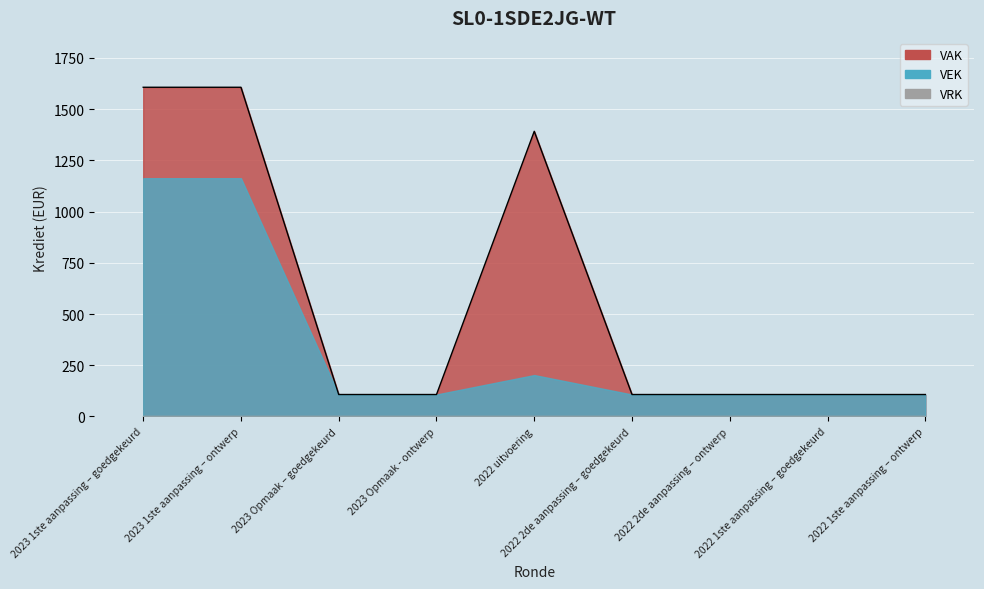

Which has a higher value, 2023 1ste aanpassing – ontwerp or 2023 1ste aanpassing – goedgekeurd?

2023 1ste aanpassing – ontwerp